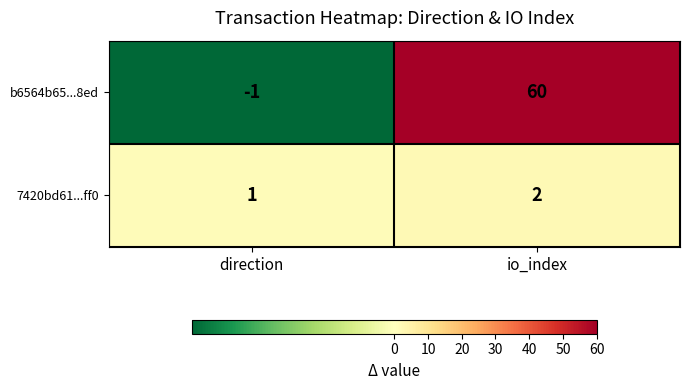

Which series has the widest spread of values?

b6564b65...8ed